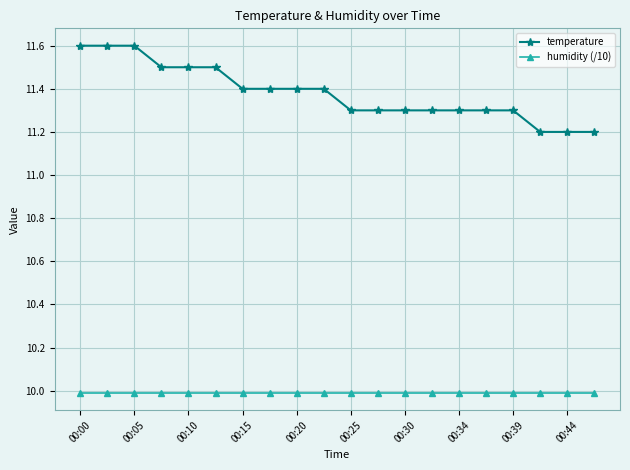

Which series has the largest total across all categories?

temperature